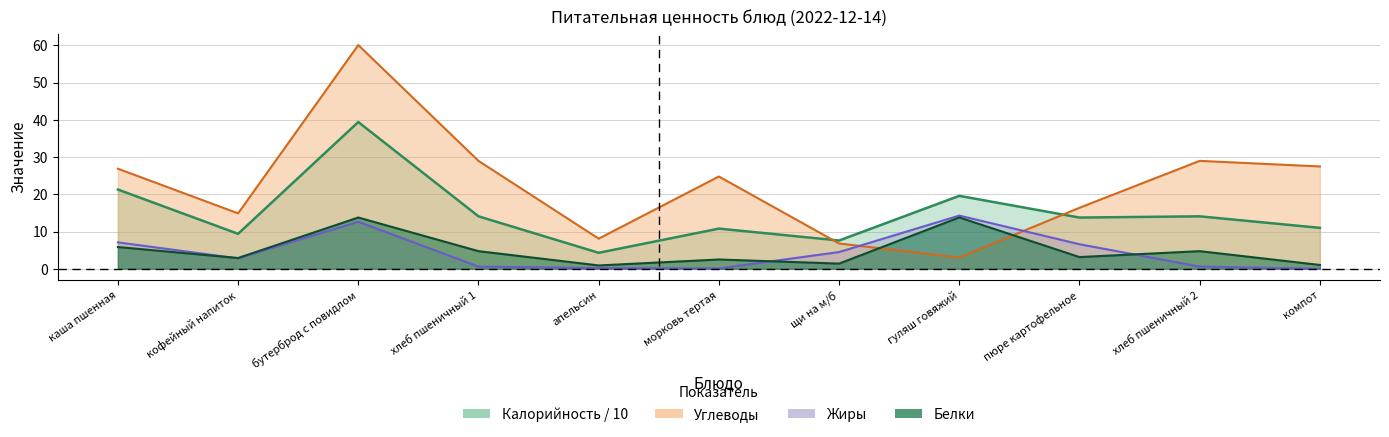

Does the chart have visible grid lines?

Yes